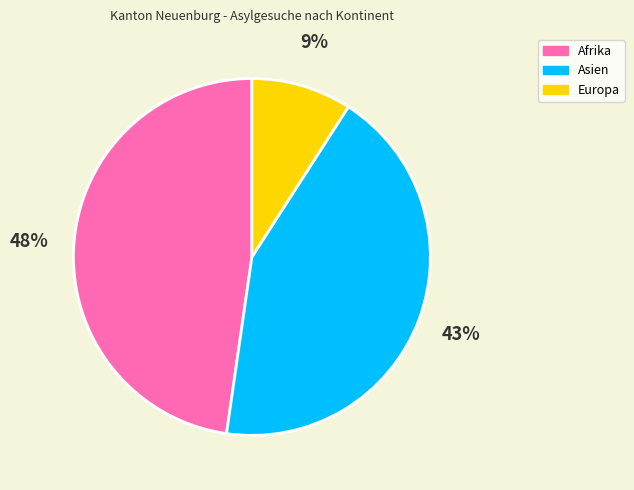

Which has a higher value, Europa or Afrika?

Afrika